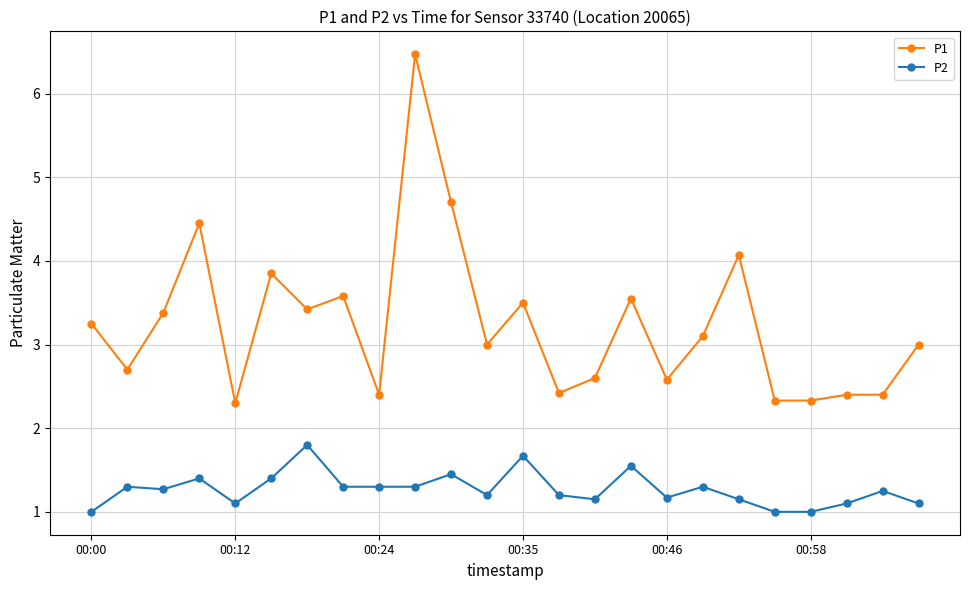

What is the value of the P1 point at the 14th from the left?

2.4